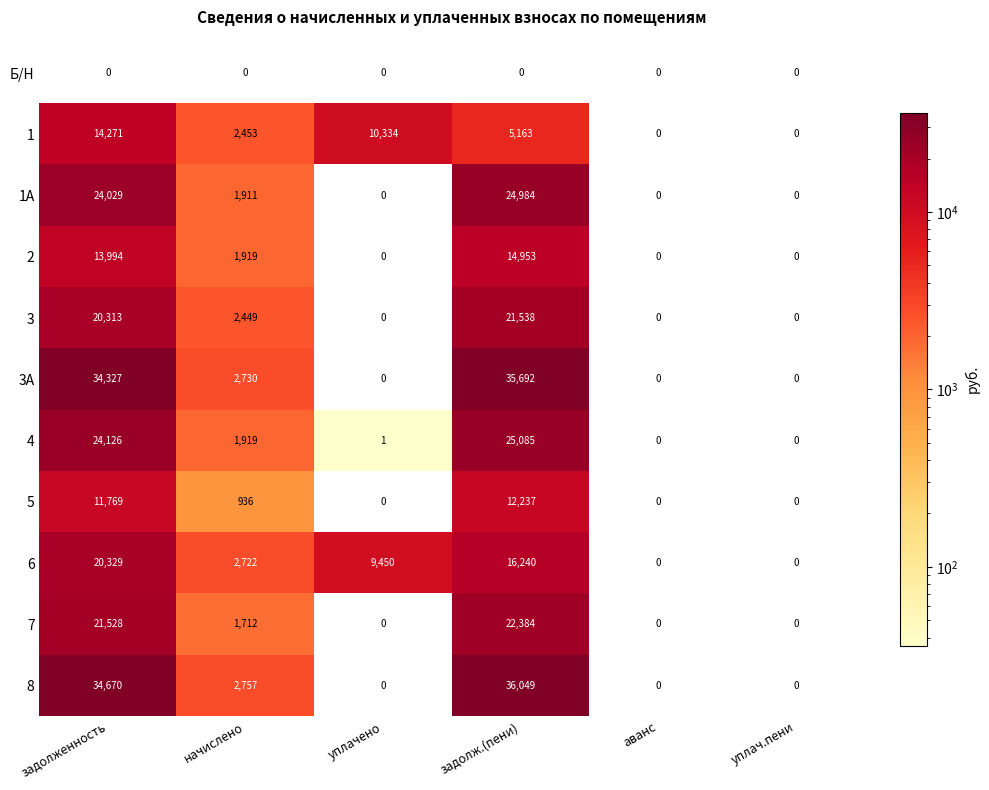

What value does the 5 series have at задолж.(пени), to the nearest 50?

12250